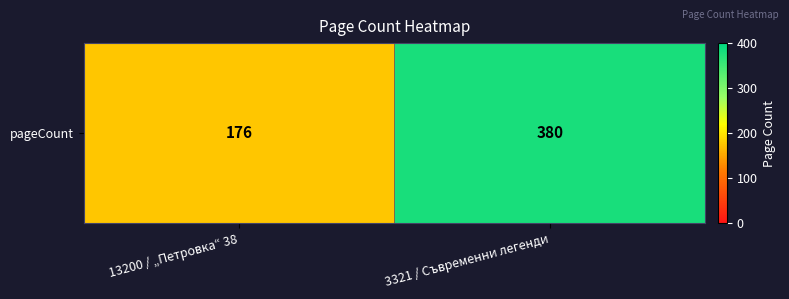

Reading right to left, list all the values displayed in this chart.

3321 / Съвременни легенди=380	13200 / „Петровка“ 38=176